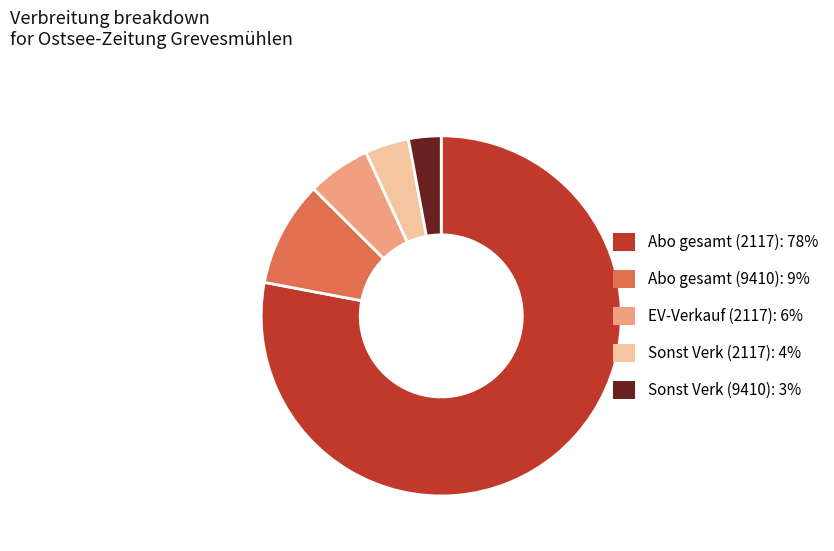

Which has a higher value, Abo gesamt (2117): 78% or Sonst Verk (9410): 3%?

Abo gesamt (2117): 78%